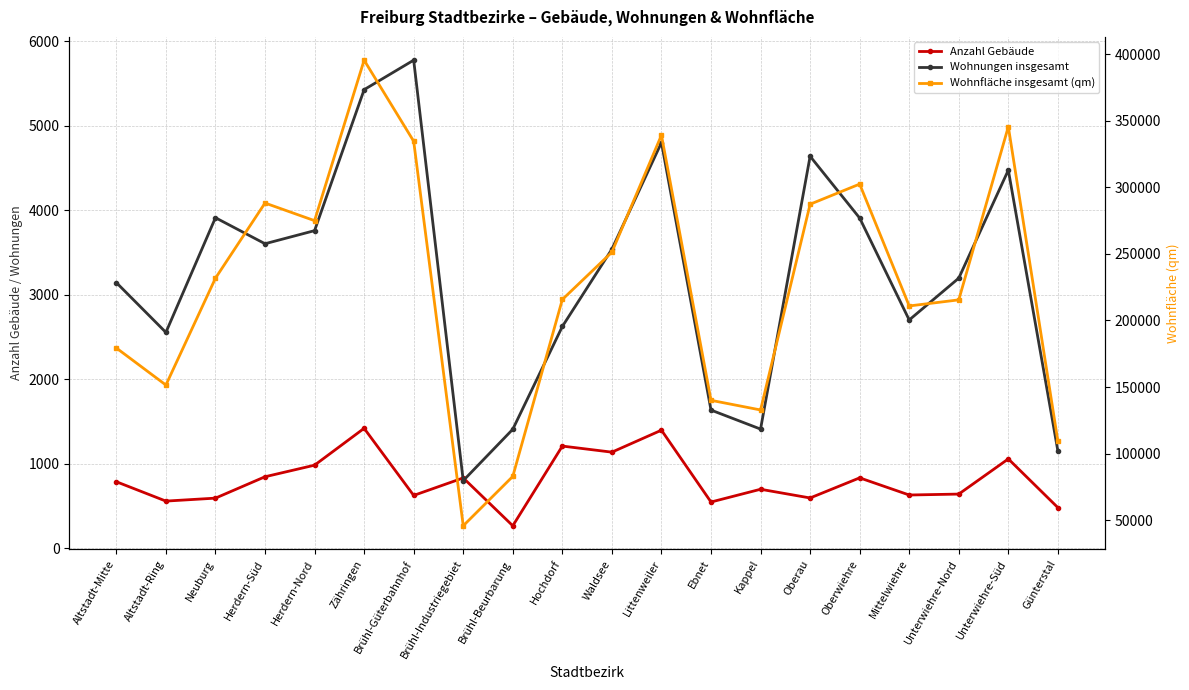

The value of Anzahl Gebäude at Ebnet is 547. True or false?

True